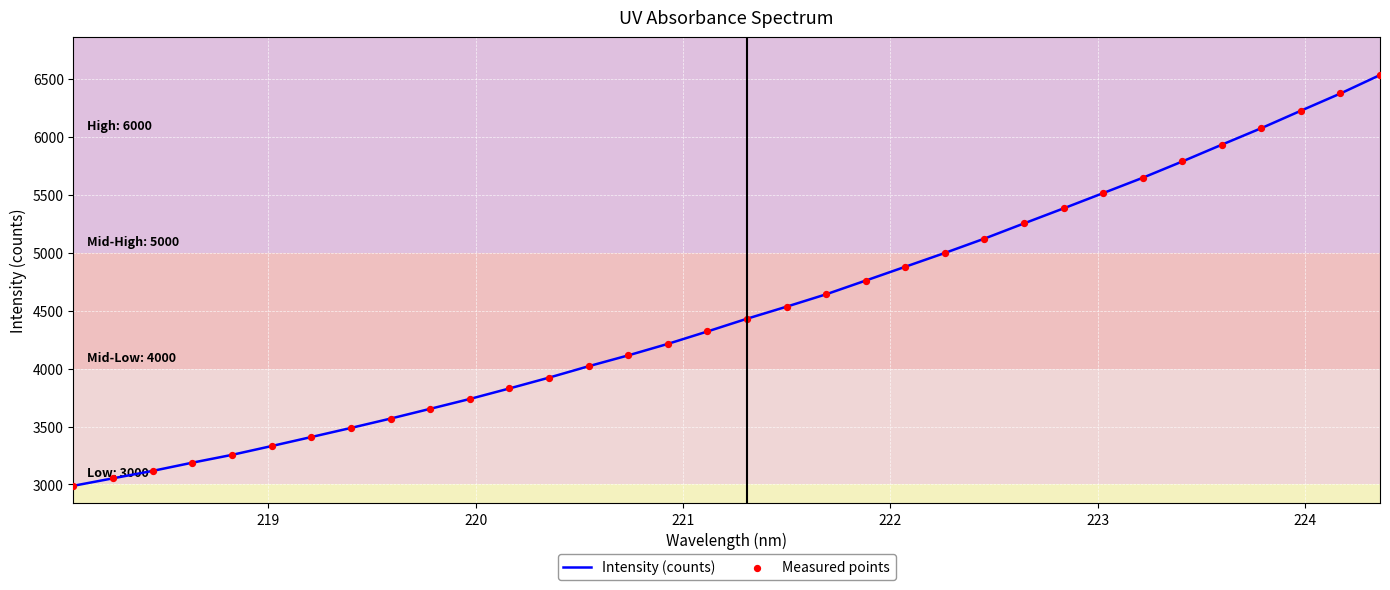

What is the minimum value shown in the chart?

2988.3